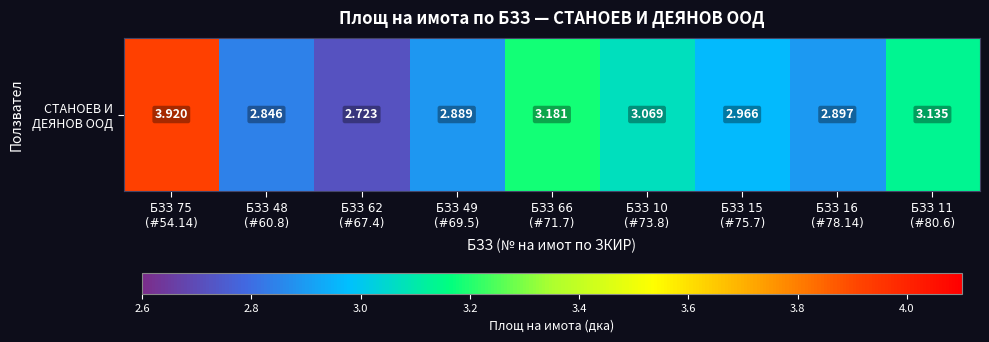

Reading left to right, transcribe all the data shown in this chart.

3.9	2.8	2.7	2.9	3.2	3.1	3.0	2.9	3.1